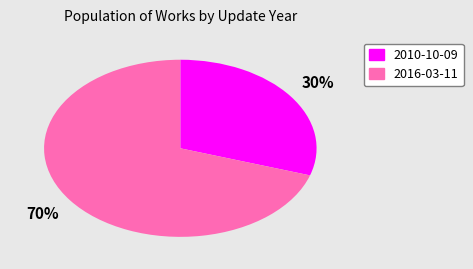

Which slice is the largest?

2016-03-11